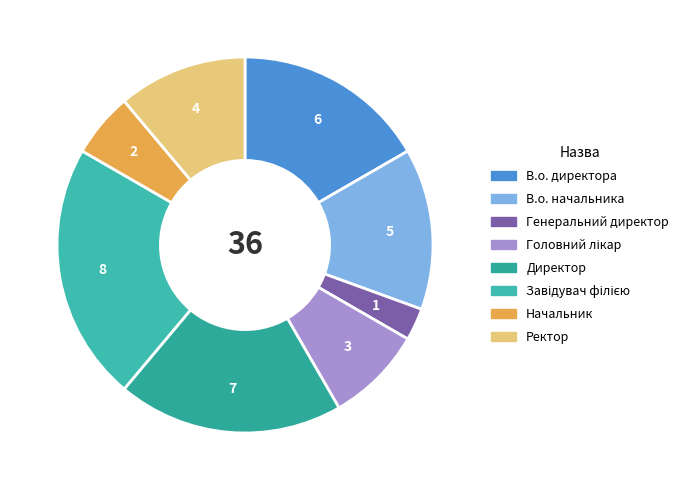

To the nearest percent, what is the difference between the largest and smallest slice percentages?

19%